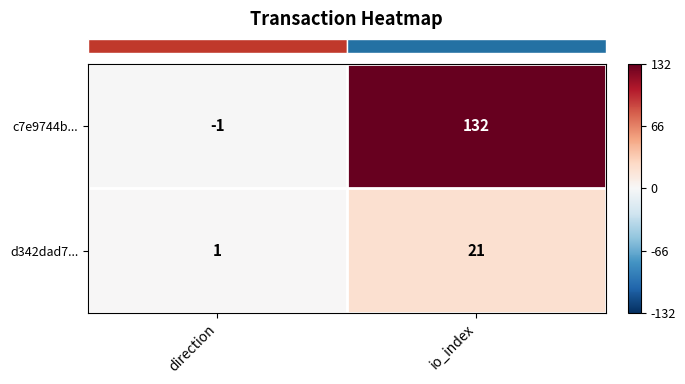

What is the difference between the maximum and minimum values in the d342dad7... series?

20